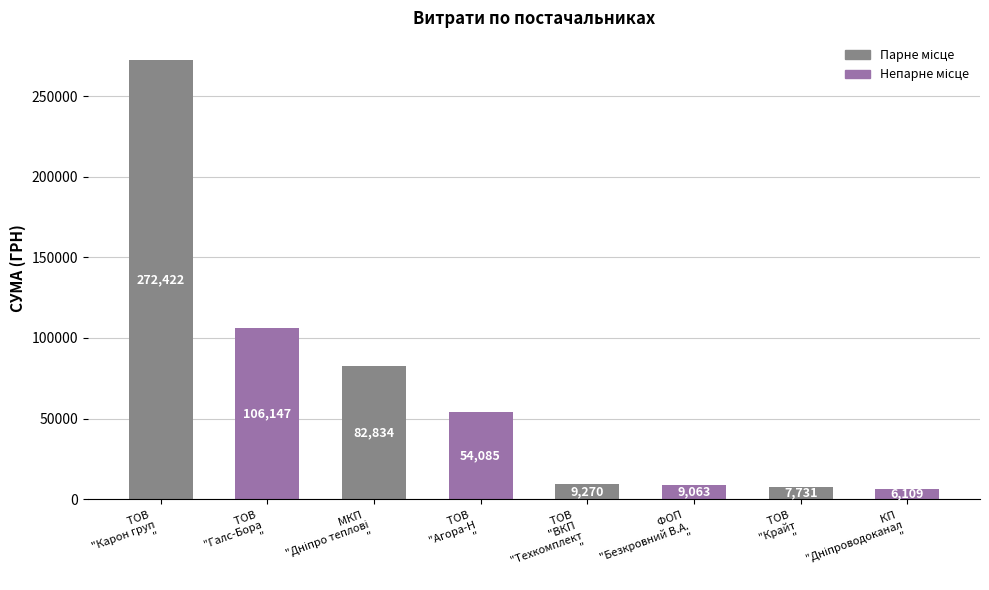

Read the value at ТОВ 
"Карон груп
".

272422.2